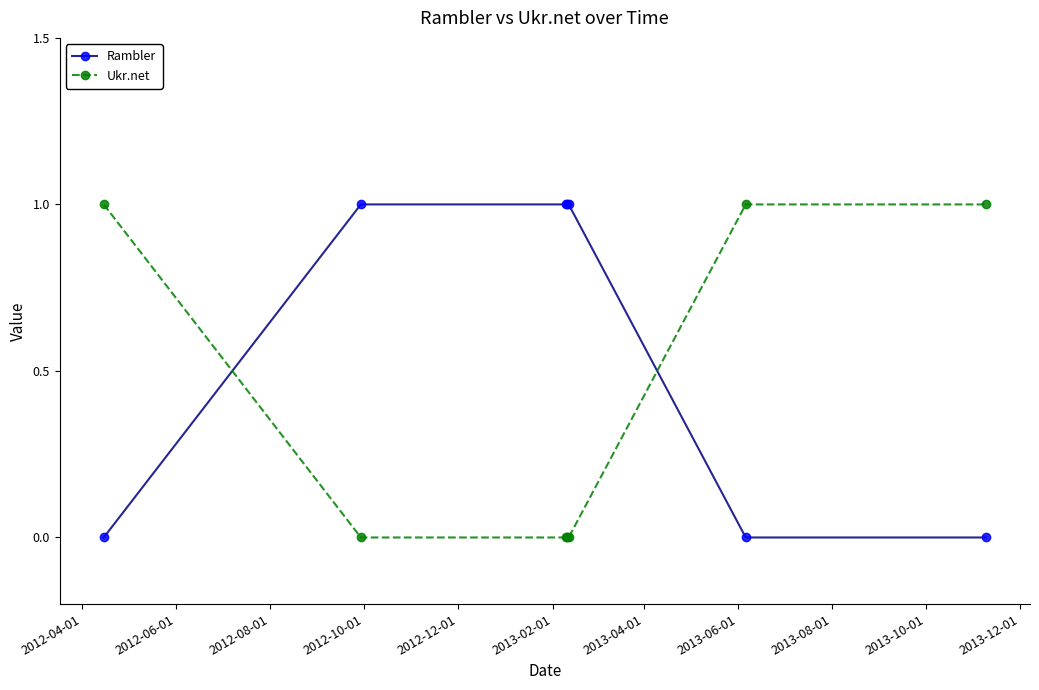

True or false: Rambler and Ukr.net cross at least once.

True